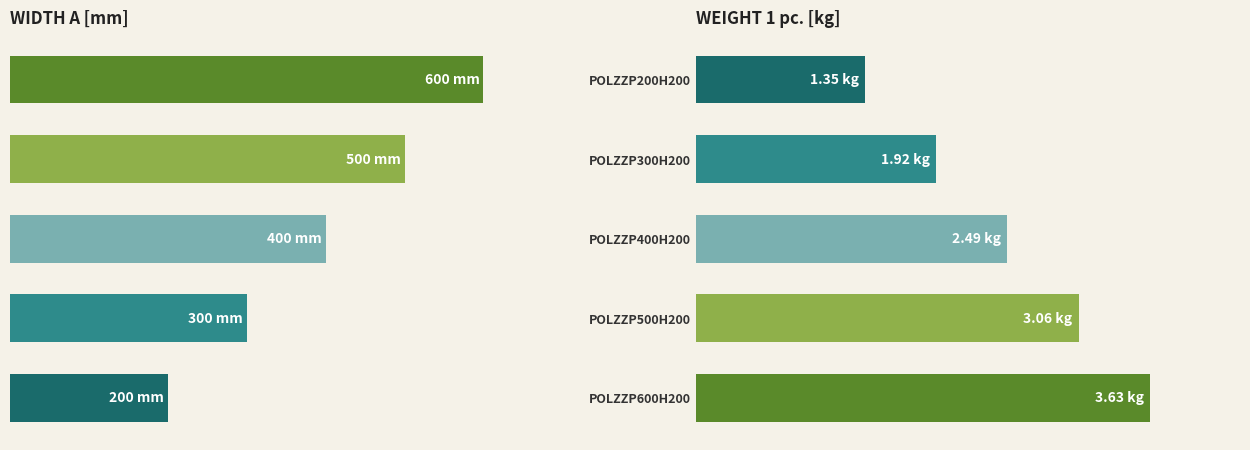

Rank the series at POLZZP500H200 from highest to lowest value.

Width a [mm], Weight 1 pc.